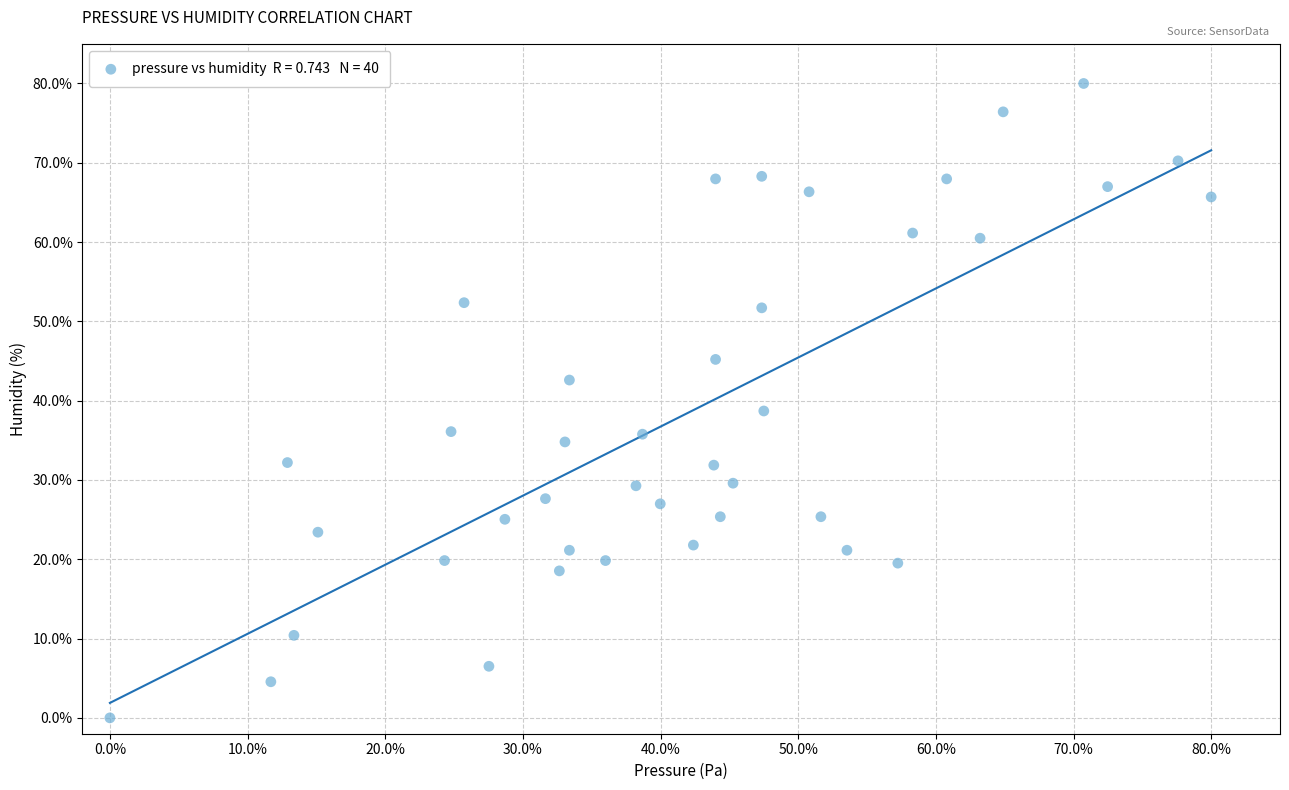

What Y value in the scatter plot is closest to 40?

38.7